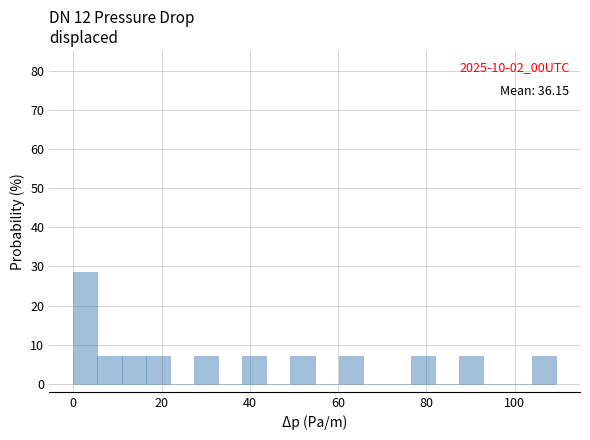

Read against the x-axis, roughly where is the centre of the tallest bar?

2